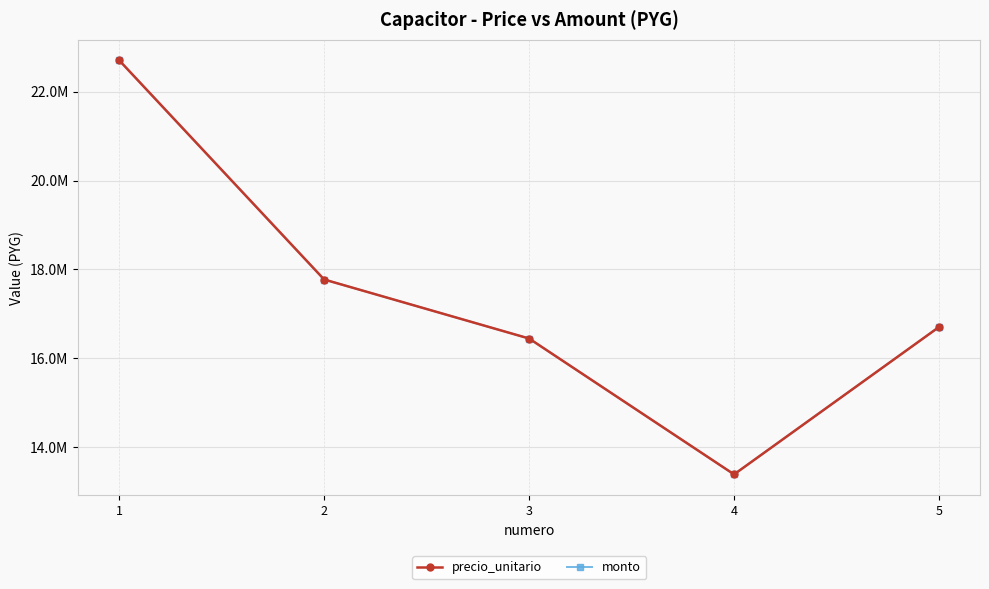

What is the value of the monto point at the 4th from the left?

13390200